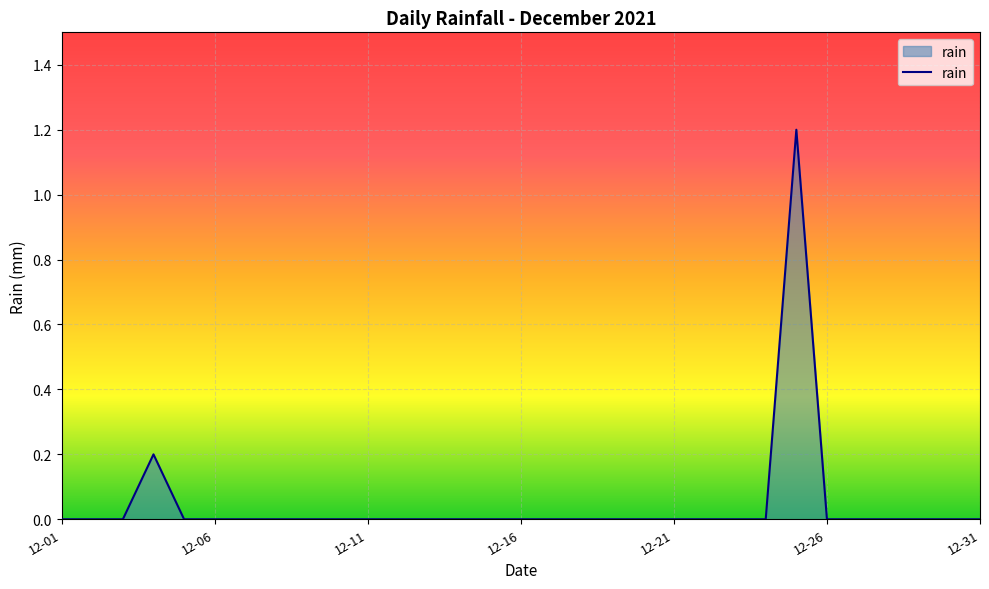

What is the greatest value displayed?

1.2